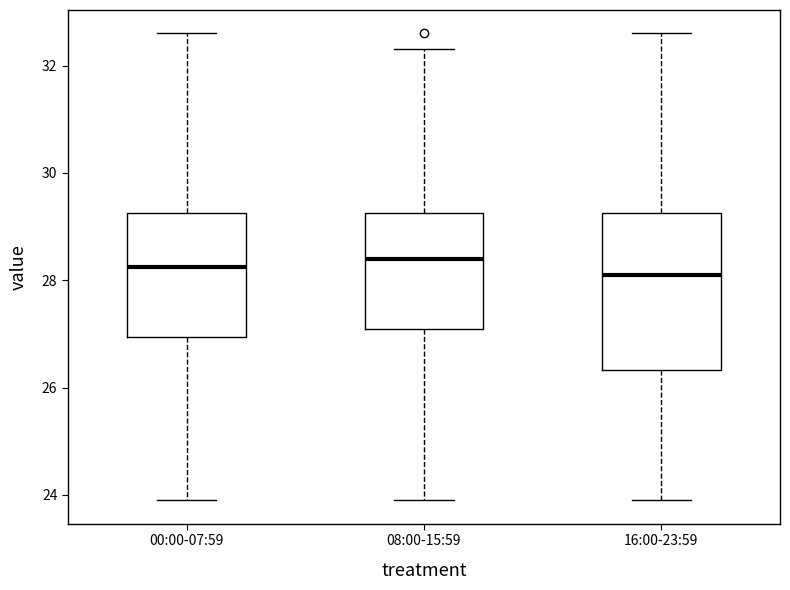

Comparing the boxes themselves (not the whiskers), which one is the tallest?

16:00-23:59